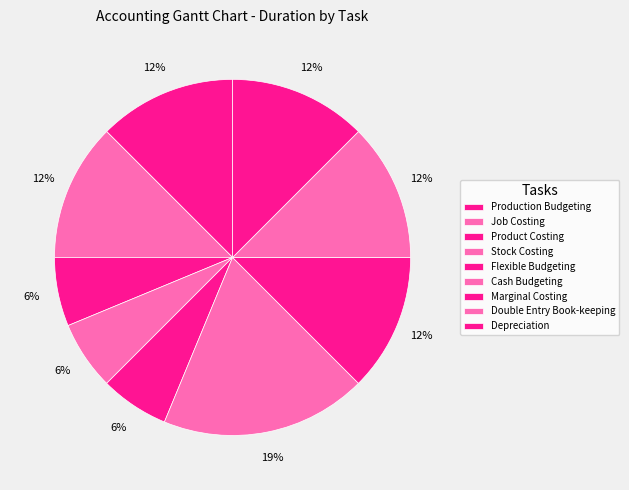

Rank the categories by value from lowest to highest.

Product Costing, Stock Costing, Flexible Budgeting, Production Budgeting, Job Costing, Marginal Costing, Double Entry Book-keeping, Depreciation, Cash Budgeting